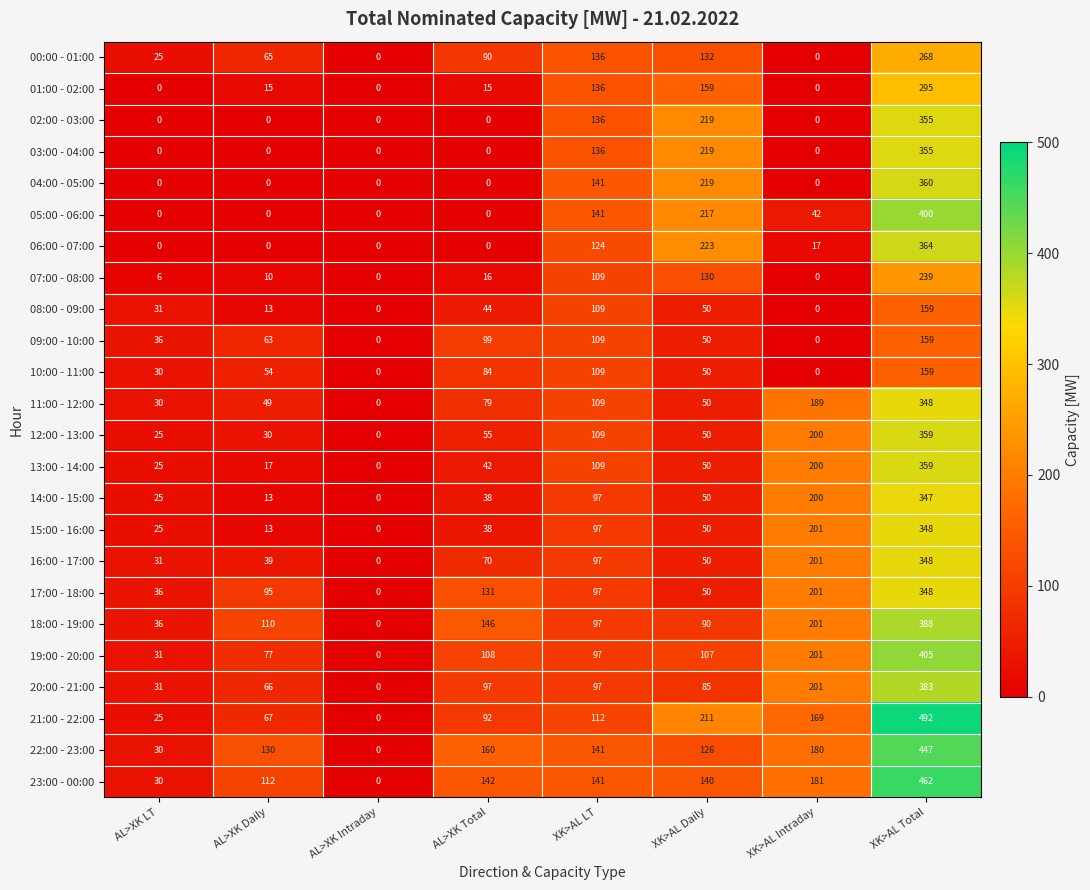

At how many categories does at least one series exceed 56?

6